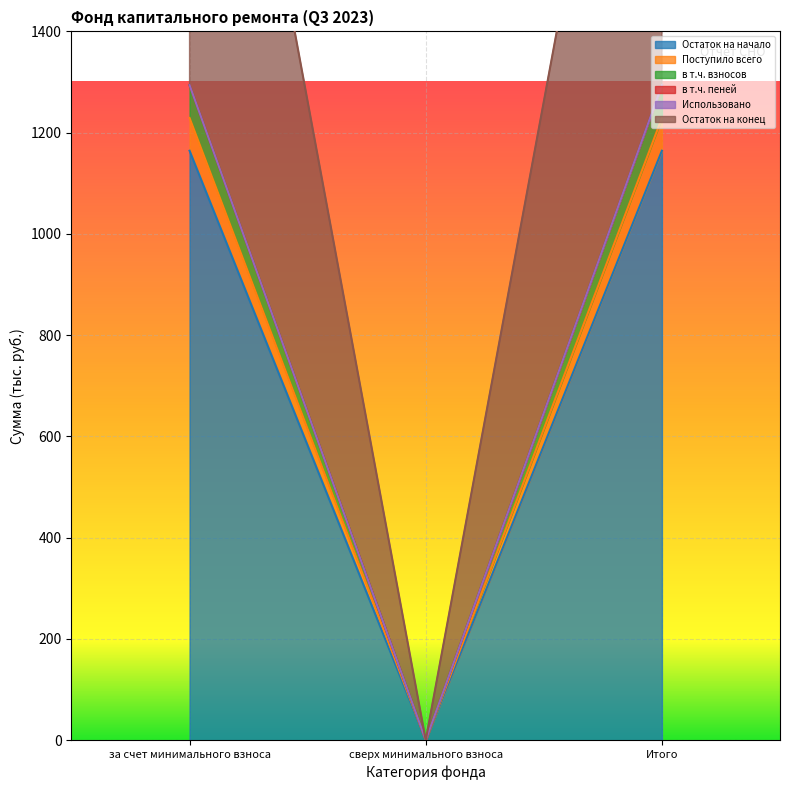

Is the value of в т.ч. пеней at за счет минимального взноса greater than the value of Остаток на конец at за счет минимального взноса?

No